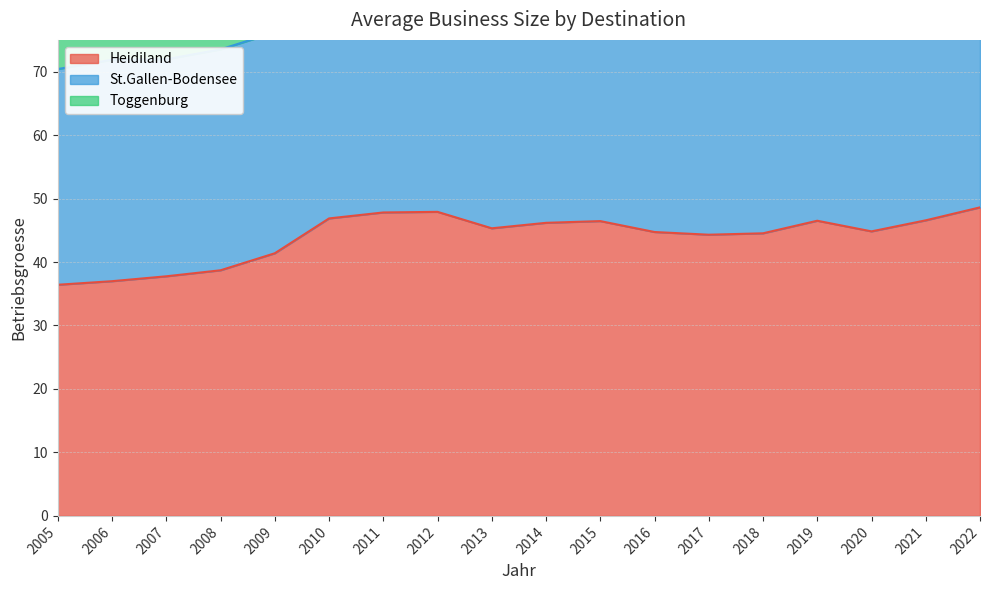

What is the highest value of the Heidiland series?

48.6